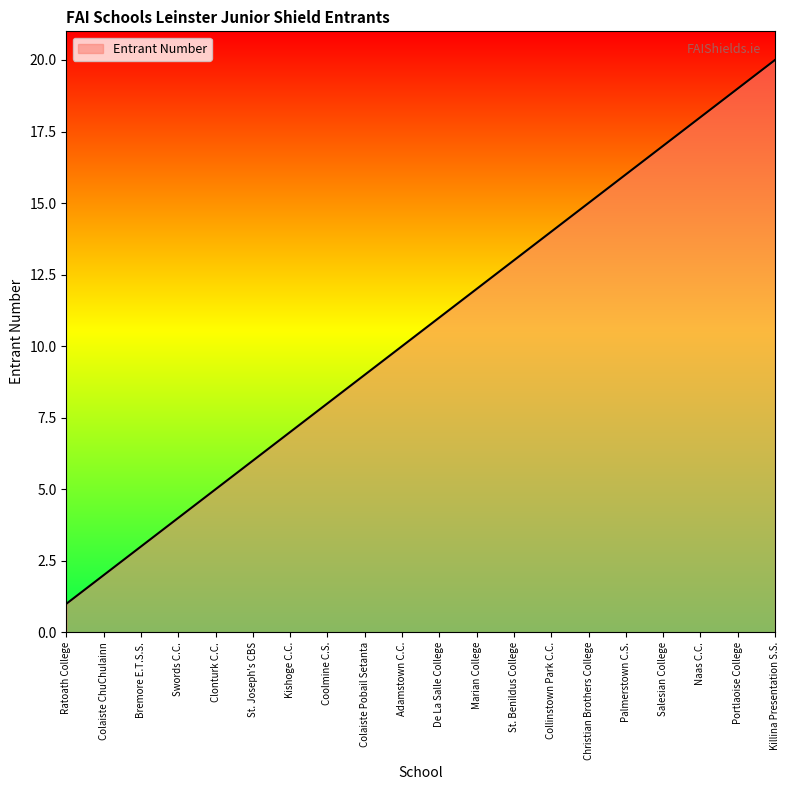

Read the value at Kishoge C.C..

7